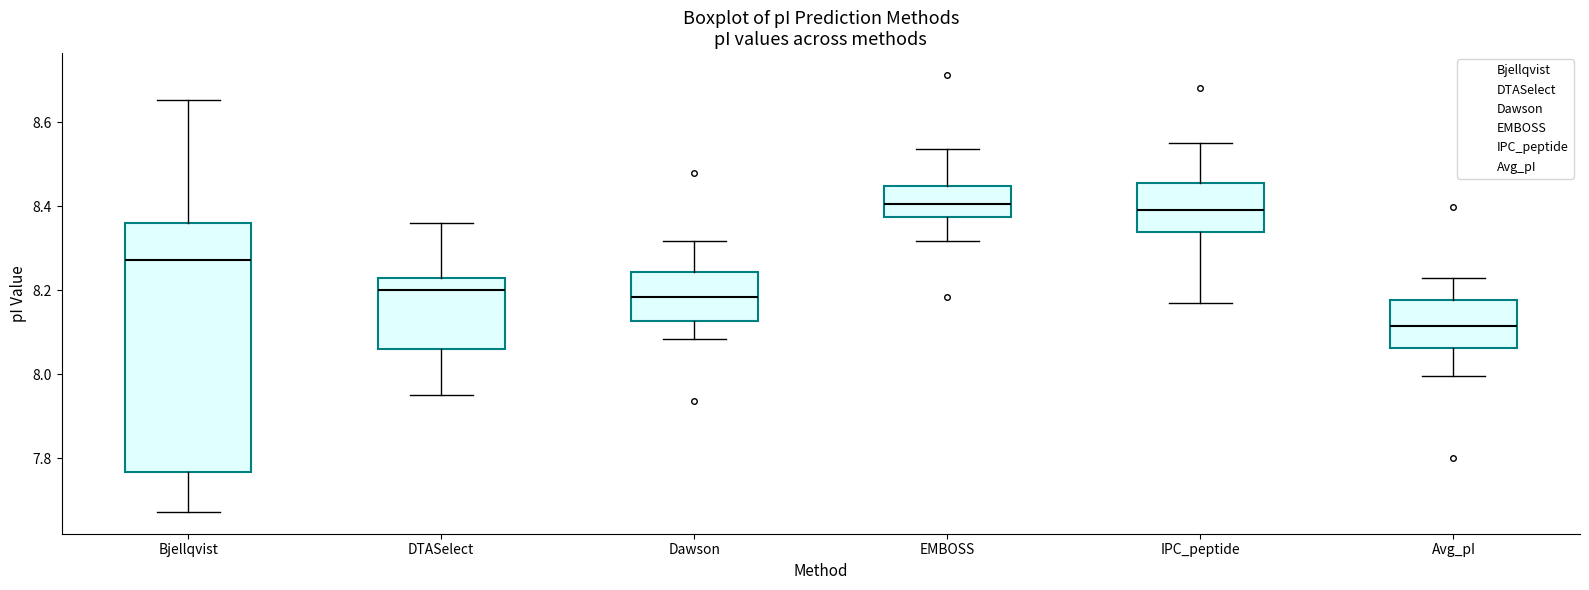

Reading left to right, read every box against the y-axis: the position of its median line, the range the box covers, and the ends of its whiskers. The values are not printed on the chart, so give them approximately, as read against the axis.

Bjellqvist: median 8.28, box 7.76 to 8.36, whiskers 7.68 to 8.66
DTASelect: median 8.20, box 8.06 to 8.22, whiskers 7.96 to 8.36
Dawson: median 8.18, box 8.12 to 8.24, whiskers 8.08 to 8.32
EMBOSS: median 8.40, box 8.38 to 8.44, whiskers 8.32 to 8.54
IPC_peptide: median 8.40, box 8.34 to 8.46, whiskers 8.18 to 8.56
Avg_pI: median 8.12, box 8.06 to 8.18, whiskers 8.00 to 8.24